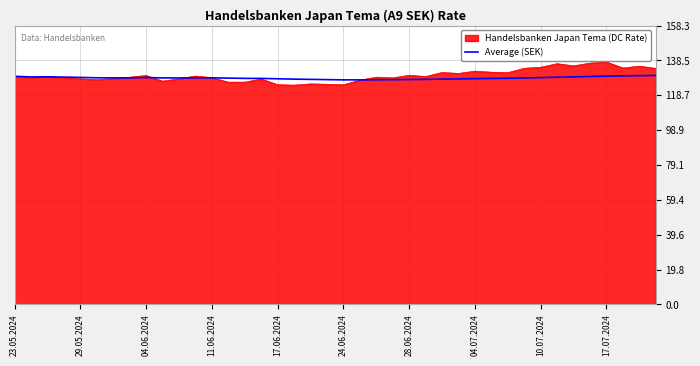

What is the maximum value shown in the chart?

137.6